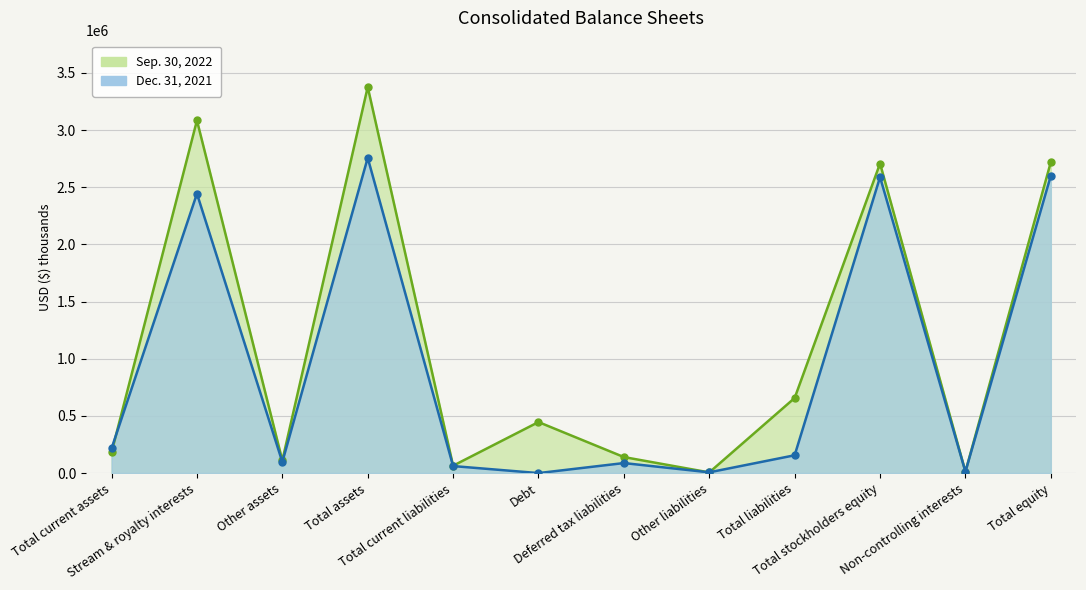

What value does the Dec. 31, 2021 series have at Deferred tax liabilities, to the nearest 10?

87700